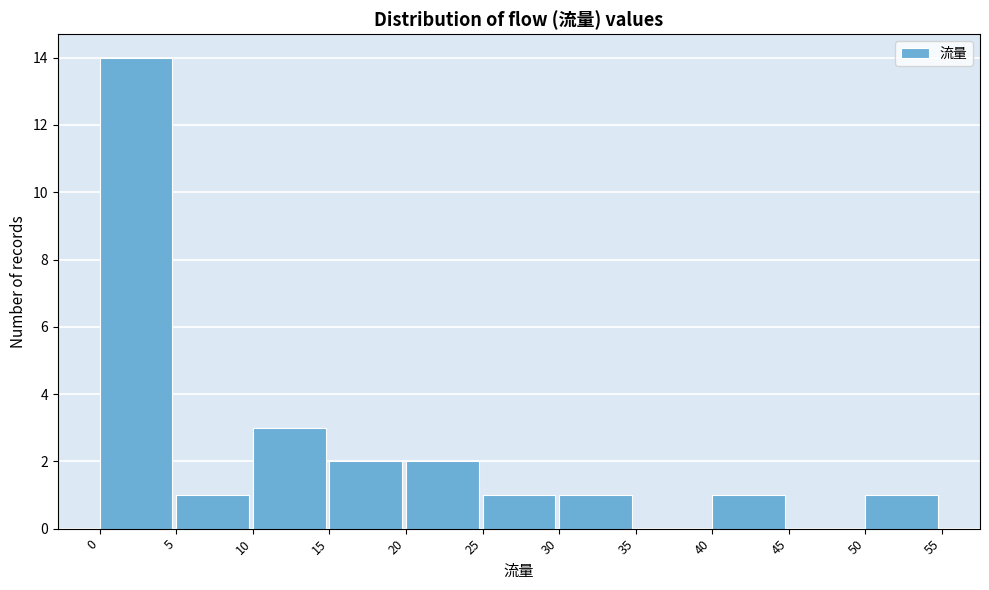

Reading left to right, transcribe this chart: for each bar, give the range it covers on the x-axis and its height. The values are not printed on the chart, so give them approximately, as read against the axis.

0 to 5: 14
5 to 10: 1
10 to 15: 3
15 to 20: 2
20 to 25: 2
25 to 30: 1
30 to 35: 1
35 to 40: 0
40 to 45: 1
45 to 50: 0
50 to 55: 1